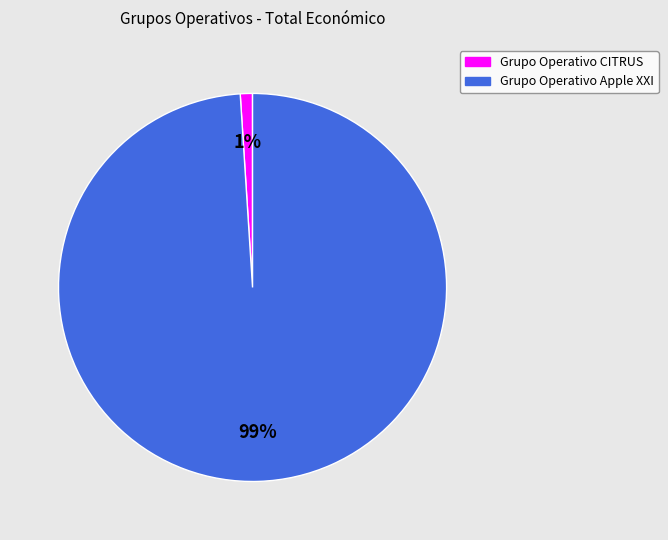

What percentage is the Grupo Operativo CITRUS slice, to the nearest percent?

1%